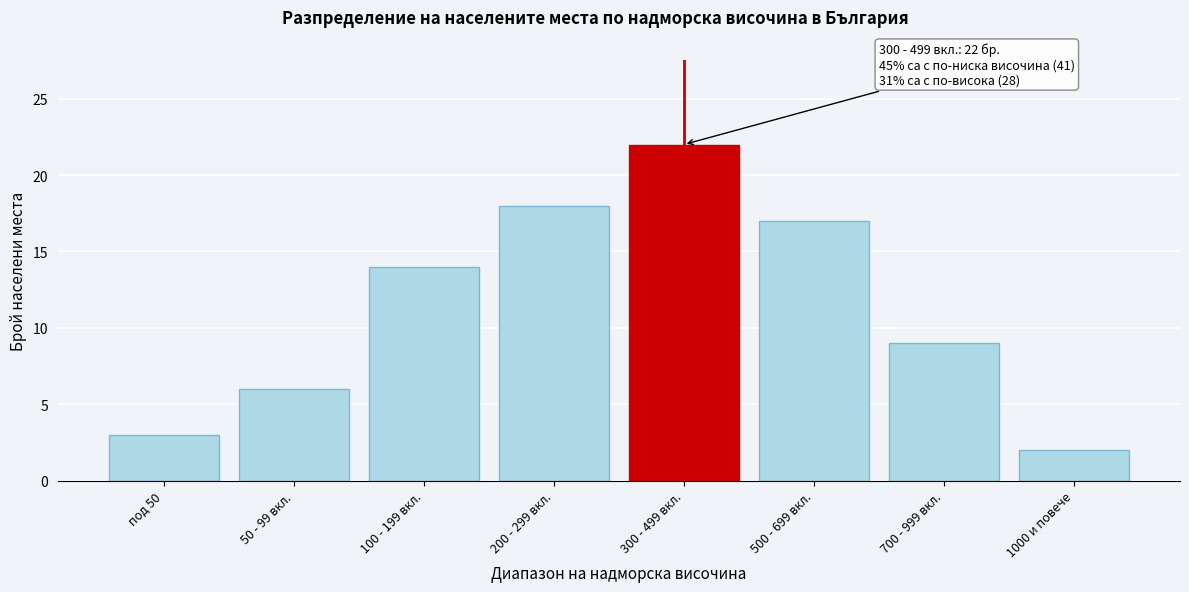

Reading left to right, what are all the values shown in this chart?

под 50=3	50 - 99 вкл.=6	100 - 199 вкл.=14	200 - 299 вкл.=18	300 - 499 вкл.=22	500 - 699 вкл.=17	700 - 999 вкл.=9	1000 и повече=2